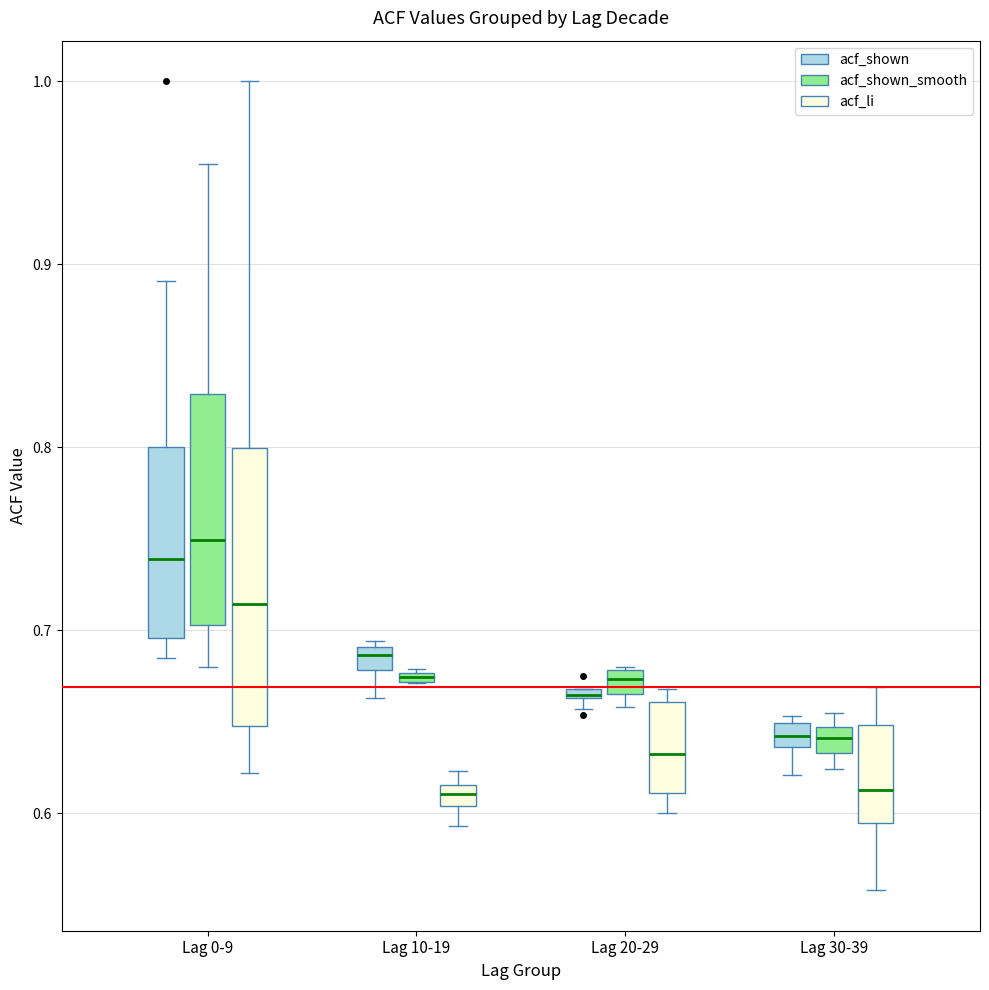

Comparing the boxes themselves (not the whiskers), which one is the tallest?

Lag 0-9 (acf_li)